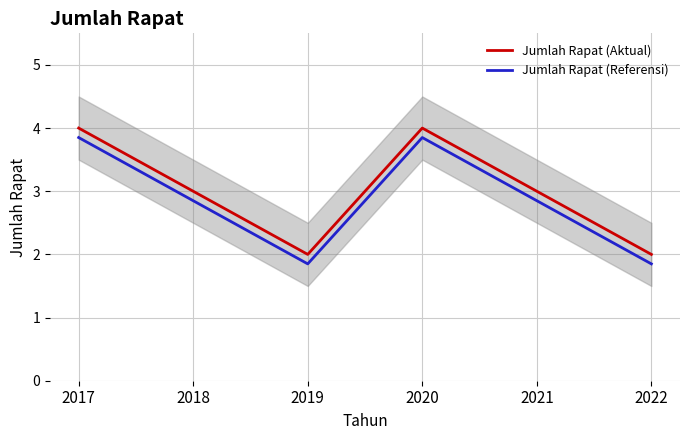

What is the difference between the second highest and minimum values in the Jumlah Rapat (Aktual) series?

2.0